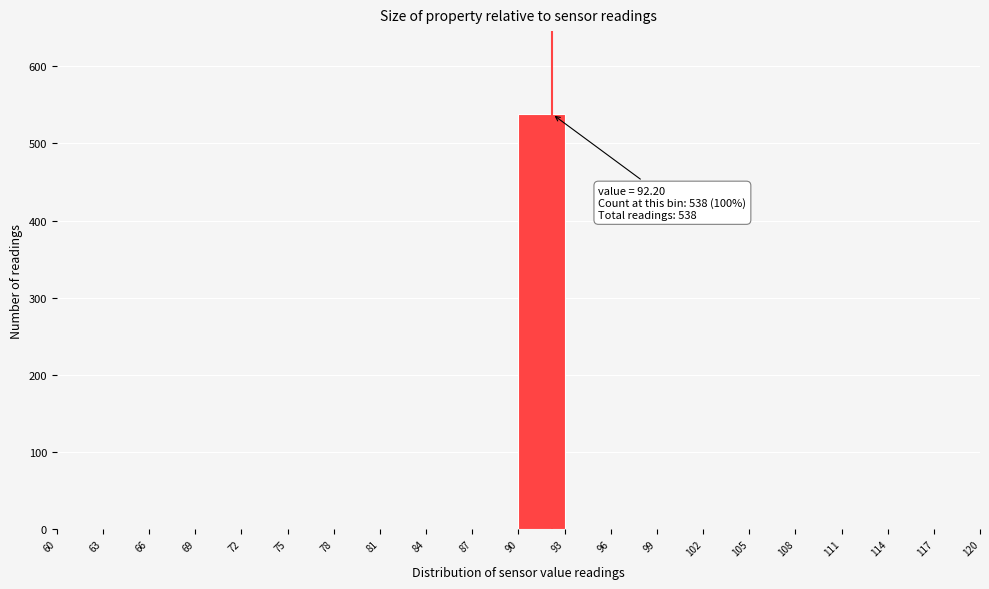

Over which range of the x-axis is the bar tallest?

90 to 93